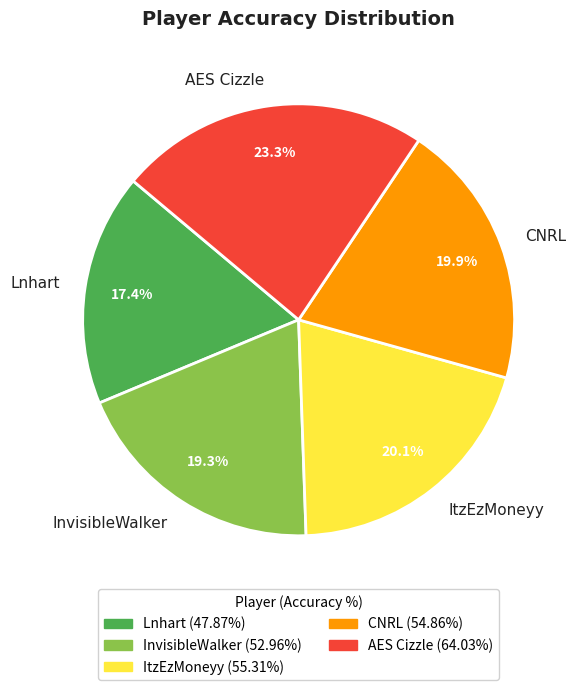

Do CNRL and InvisibleWalker together represent more than half of the pie?

No